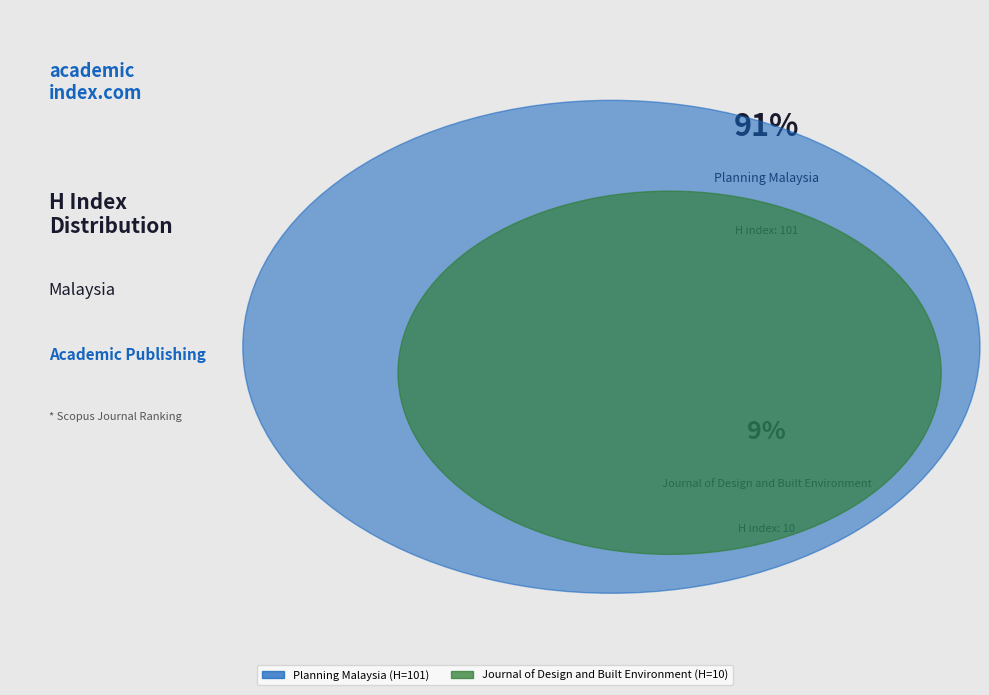

Rank the categories by value from highest to lowest.

Planning Malaysia, Journal of Design and Built Environment